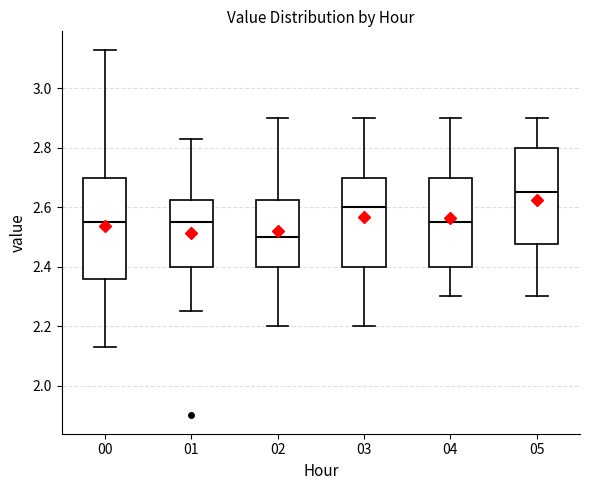

Reading left to right, transcribe this box plot: for each box, give where its median line is, the range the box spans, and where its two whiskers end, as read against the y-axis. The values are not printed on the chart, so give them approximately, as read against the axis.

00: median 2.56, box 2.36 to 2.70, whiskers 2.14 to 3.14
01: median 2.56, box 2.40 to 2.62, whiskers 2.26 to 2.84
02: median 2.50, box 2.40 to 2.62, whiskers 2.20 to 2.90
03: median 2.60, box 2.40 to 2.70, whiskers 2.20 to 2.90
04: median 2.56, box 2.40 to 2.70, whiskers 2.30 to 2.90
05: median 2.66, box 2.48 to 2.80, whiskers 2.30 to 2.90